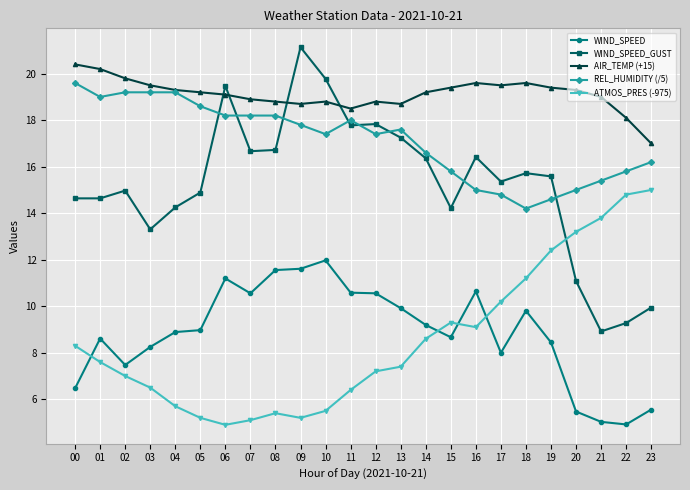

Is the value of AIR_TEMP (+15) at 21 greater than the value of REL_HUMIDITY (/5) at 06?

Yes